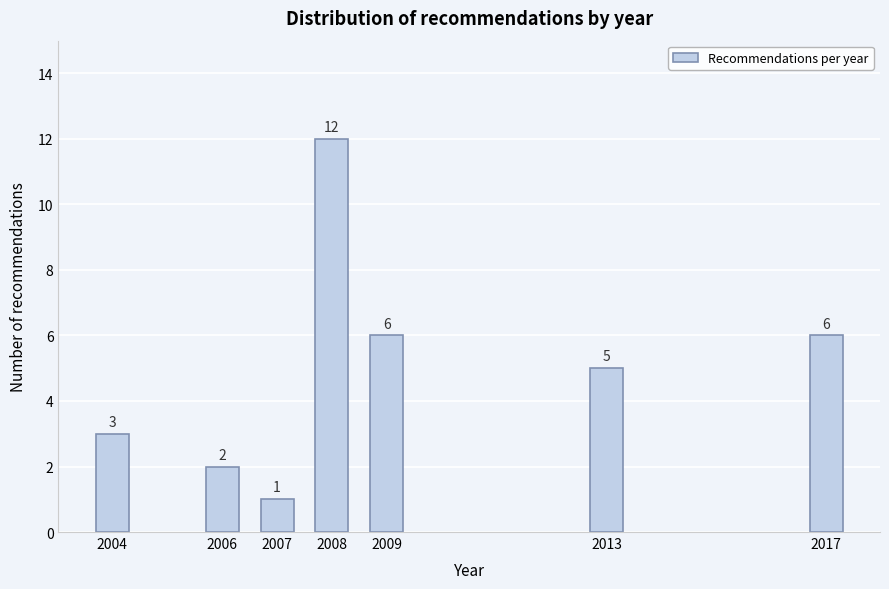

Reading right to left, transcribe all the data shown in this chart.

2017=6	2013=5	2009=6	2008=12	2007=1	2006=2	2004=3